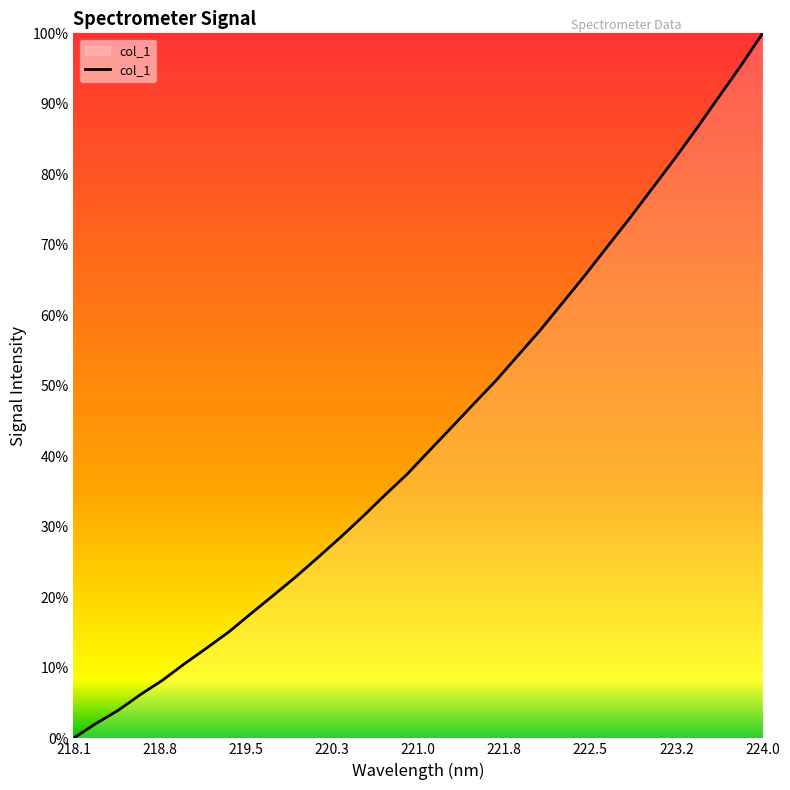

Does the chart have visible grid lines?

No